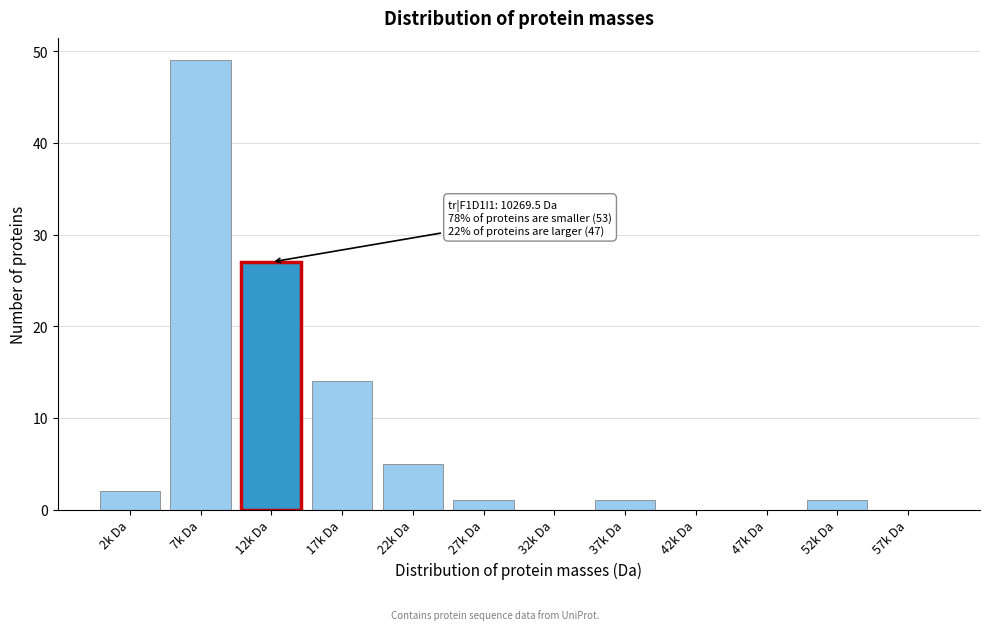

Reading left to right, list all the values displayed in this chart.

2k Da=2	7k Da=49	12k Da=27	17k Da=14	22k Da=5	27k Da=1	32k Da=0	37k Da=1	42k Da=0	47k Da=0	52k Da=1	57k Da=0